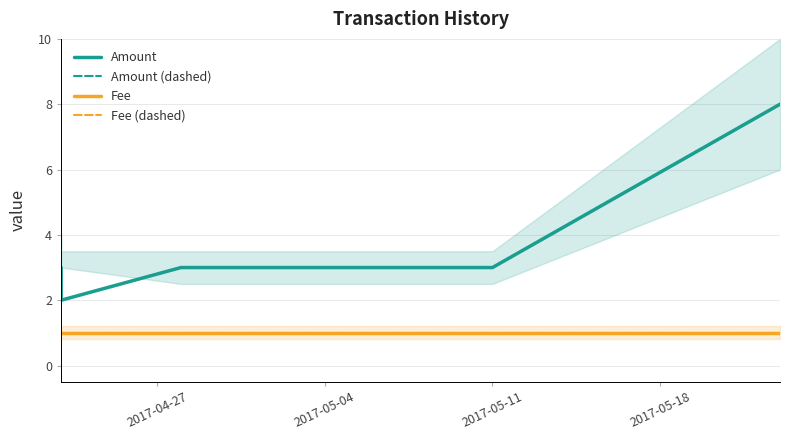

Does the chart have visible grid lines?

Yes